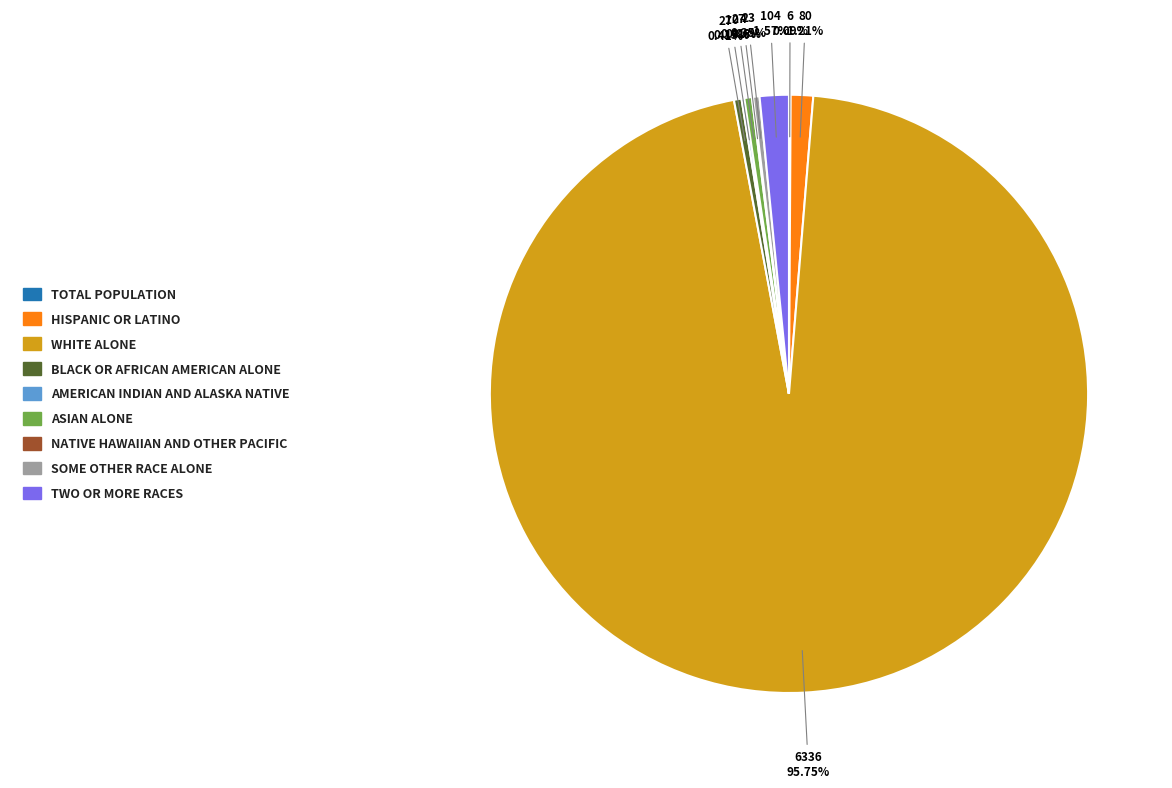

Which slice represents more than half of the pie?

White alone